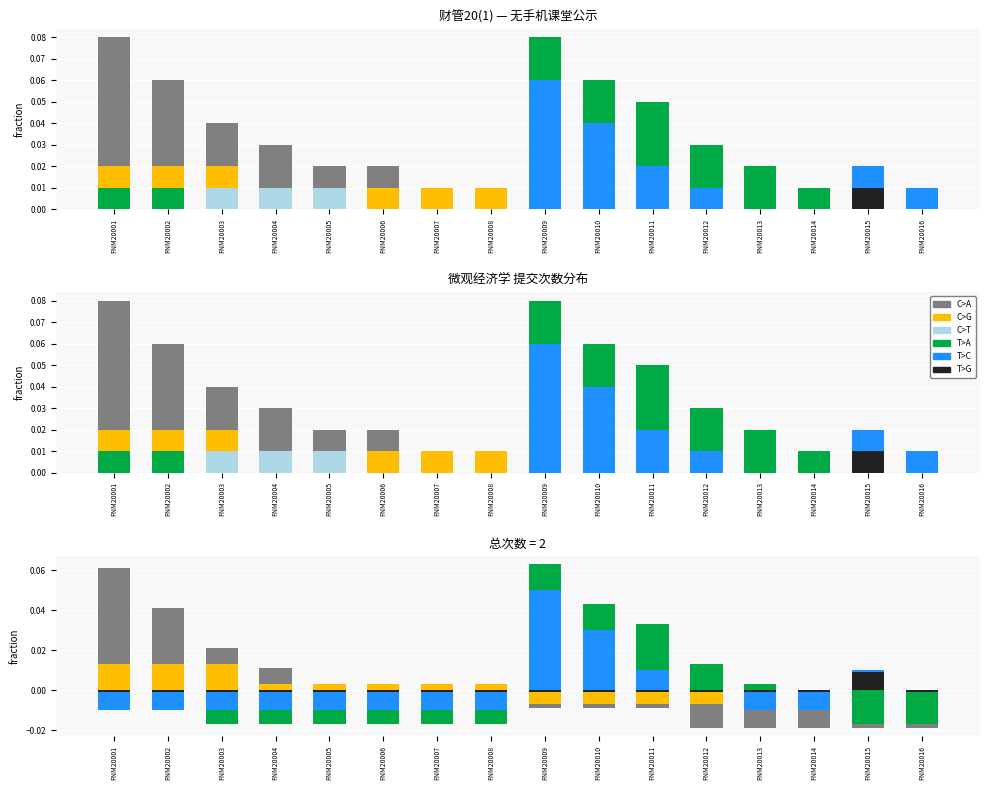

List the labels in order of T>C value, largest first.

FNM20009, FNM20010, FNM20011, FNM20015, FNM20012, FNM20016, FNM20001, FNM20002, FNM20003, FNM20004, FNM20005, FNM20006, FNM20007, FNM20008, FNM20013, FNM20014